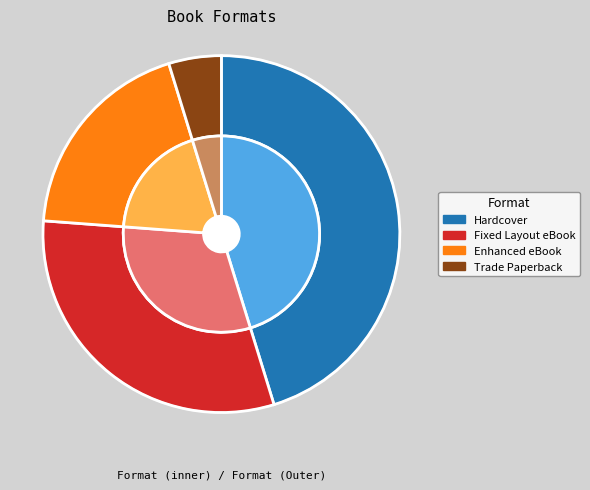

Is Fixed Layout eBook the majority of the pie?

No